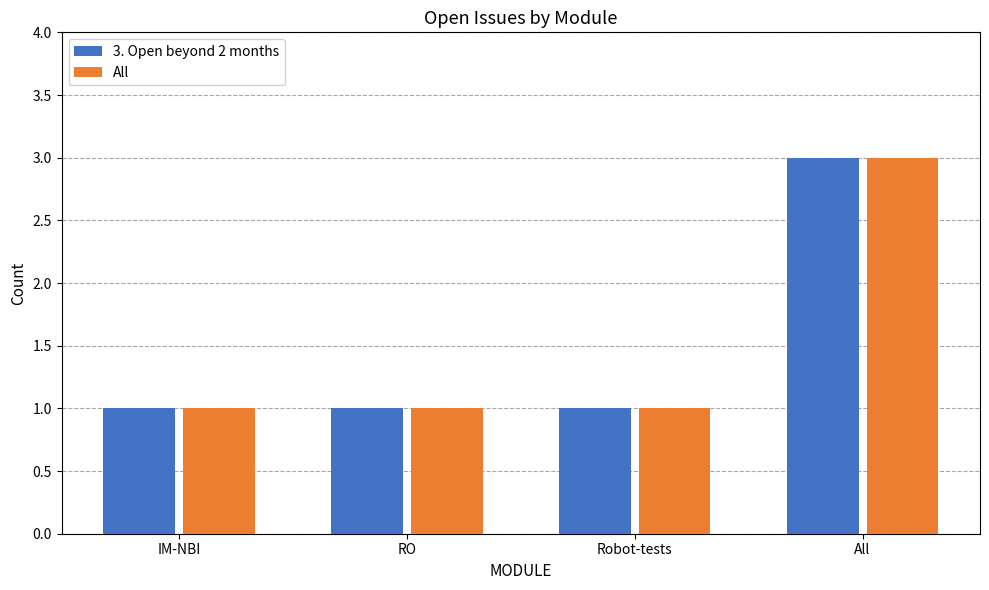

Which category has the highest value in the 3. Open beyond 2 months series?

All